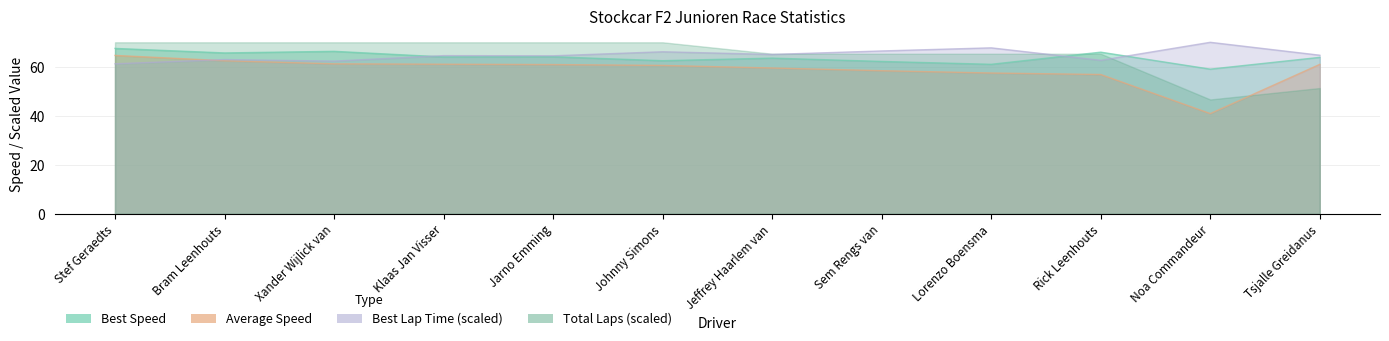

The Best Speed series shows 67.5 at Stef Geraedts. True or false?

True